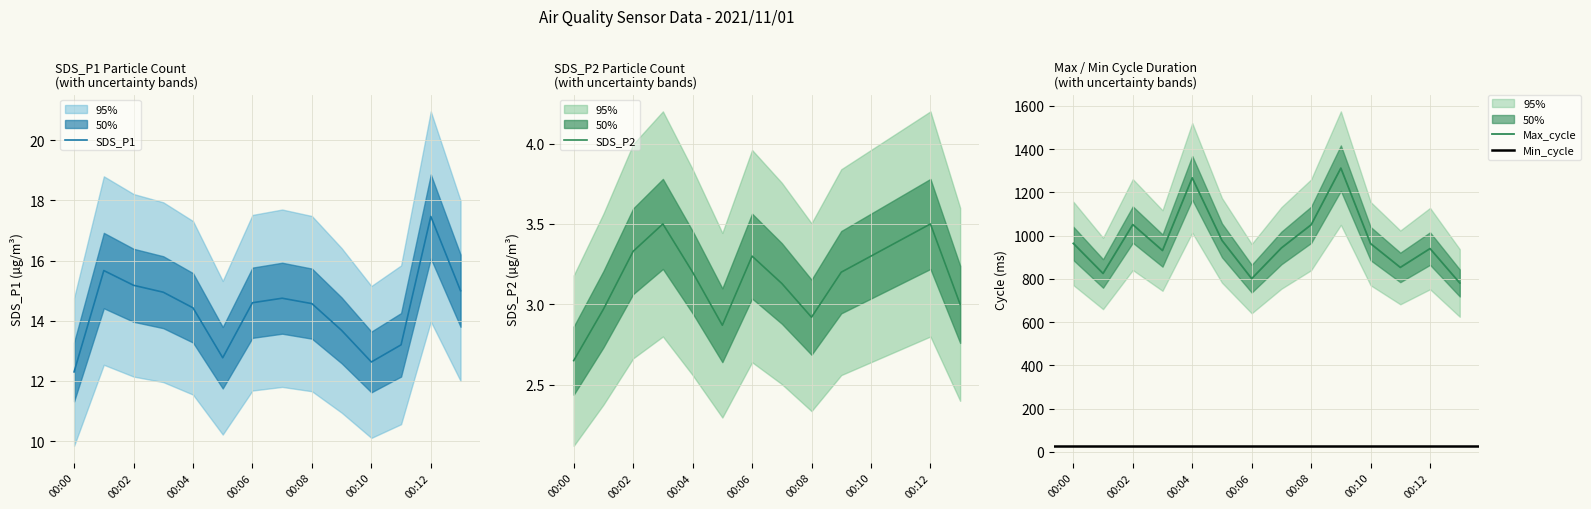

Reading left to right, extract all data points from this chart.

SDS_P1: 00:00=12.3	00:01=15.7	00:02=15.2	00:03=14.9	00:04=14.4	00:05=12.8	00:06=14.6	00:07=14.8	00:08=14.6	00:09=13.7	00:10=12.6	00:11=13.2	00:12=17.5	00:13=15.0
SDS_P2: 00:00=2.6	00:01=3.0	00:02=3.3	00:03=3.5	00:04=3.2	00:05=2.9	00:06=3.3	00:07=3.1	00:08=2.9	00:09=3.2	00:10=3.3	00:11=3.4	00:12=3.5	00:13=3.0
Max_cycle: 00:00=964.0	00:01=825.0	00:02=1051.0	00:03=931.0	00:04=1267.0	00:05=978.0	00:06=801.0	00:07=943.0	00:08=1050.0	00:09=1312.0	00:10=963.0	00:11=853.0	00:12=940.0	00:13=781.0